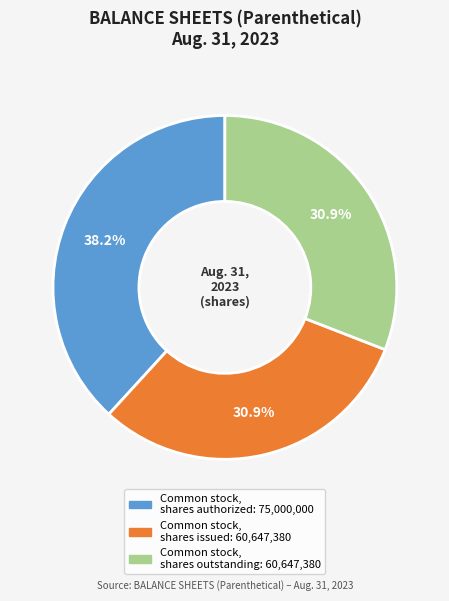

Is there any slice that represents more than half of the pie?

No